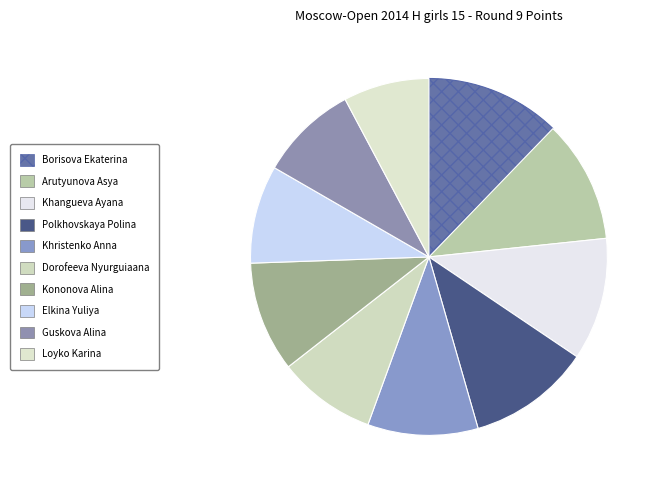

What is the change in value from Borisova Ekaterina to Arutyunova Asya?

-0.5